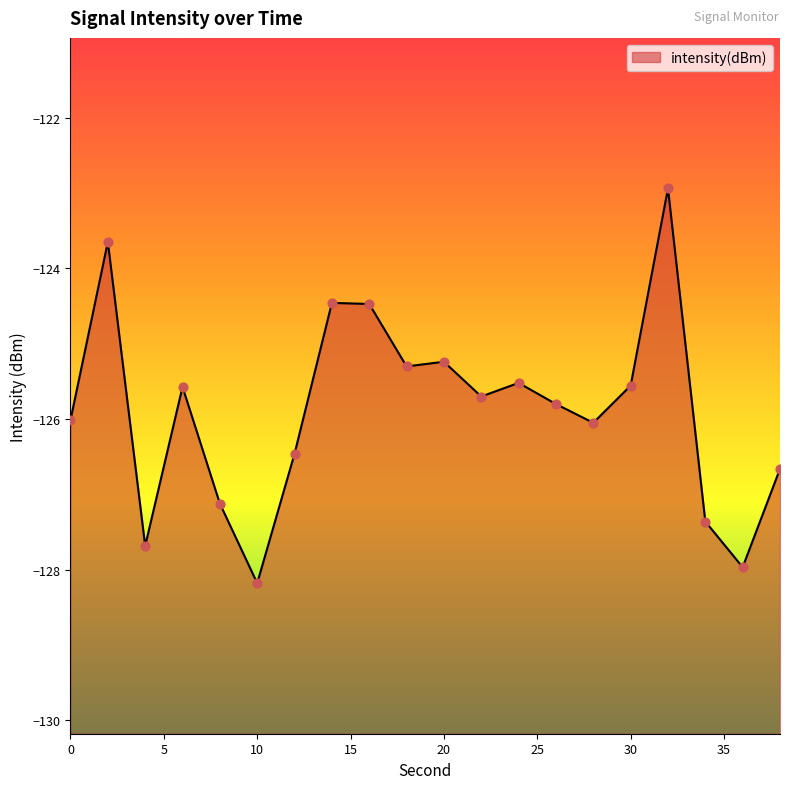

Between 34 and 6, which is larger?

6